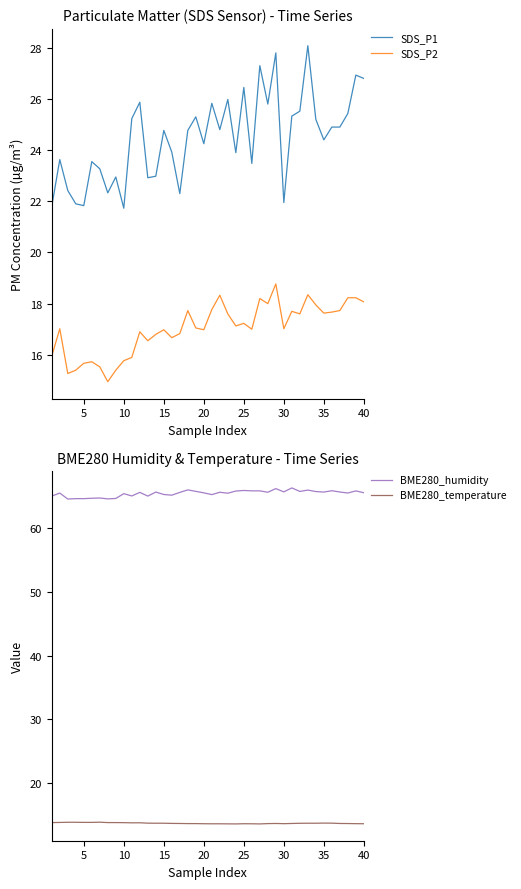

True or false: SDS_P1 and SDS_P2 cross at least once.

False